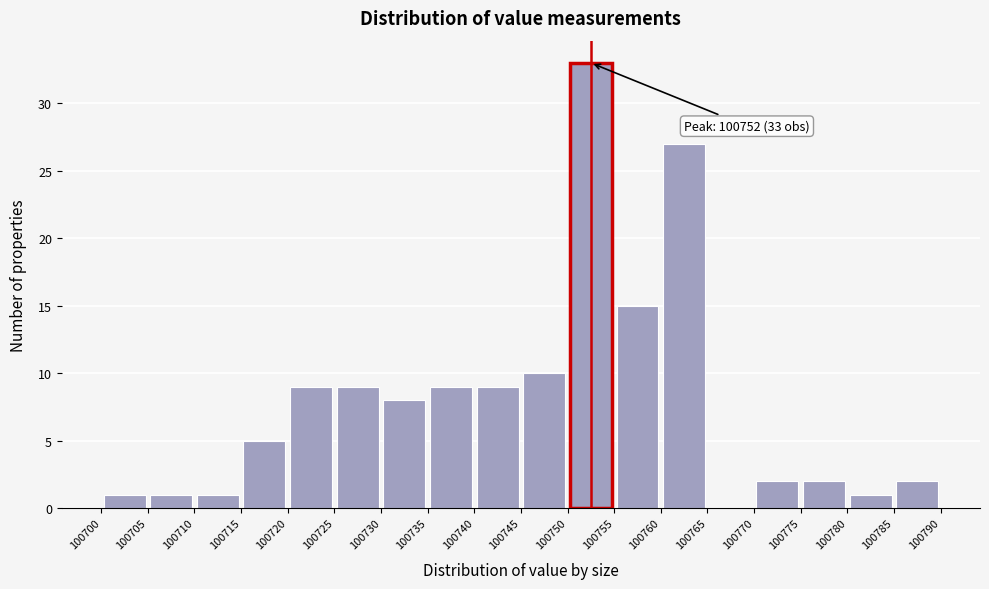

Which range on the x-axis has the tallest bar?

100750 to 100755